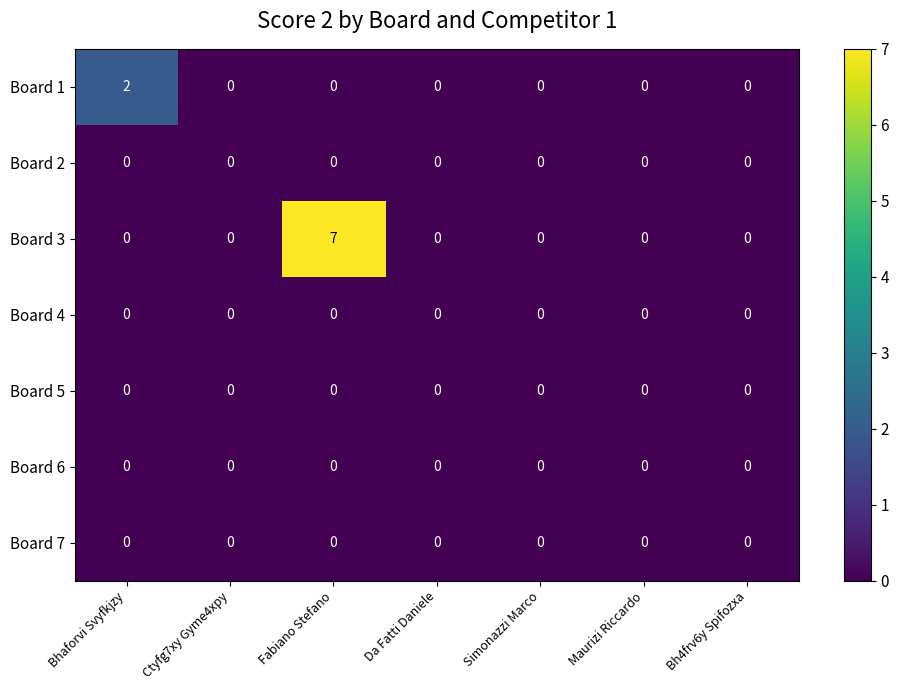

At how many categories does at least one series exceed 5?

1